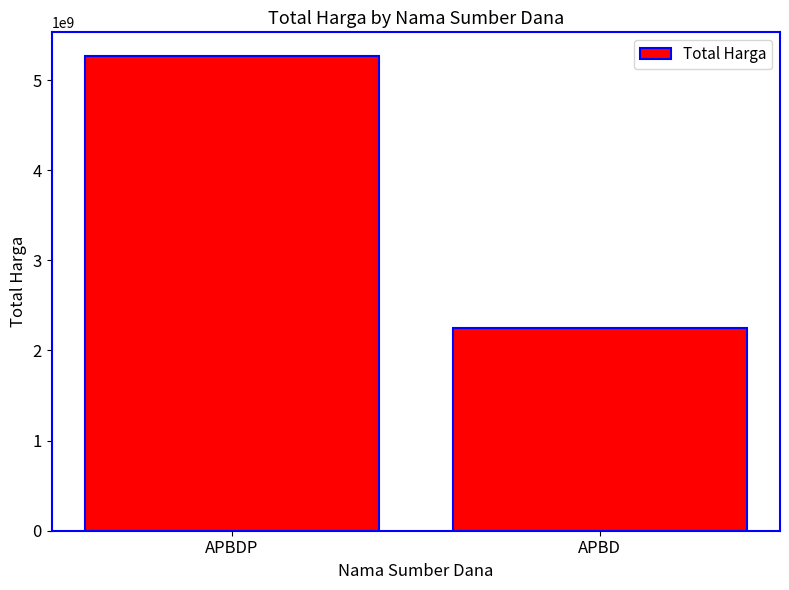

What is the sum of the values at APBDP and APBD?

7518497085